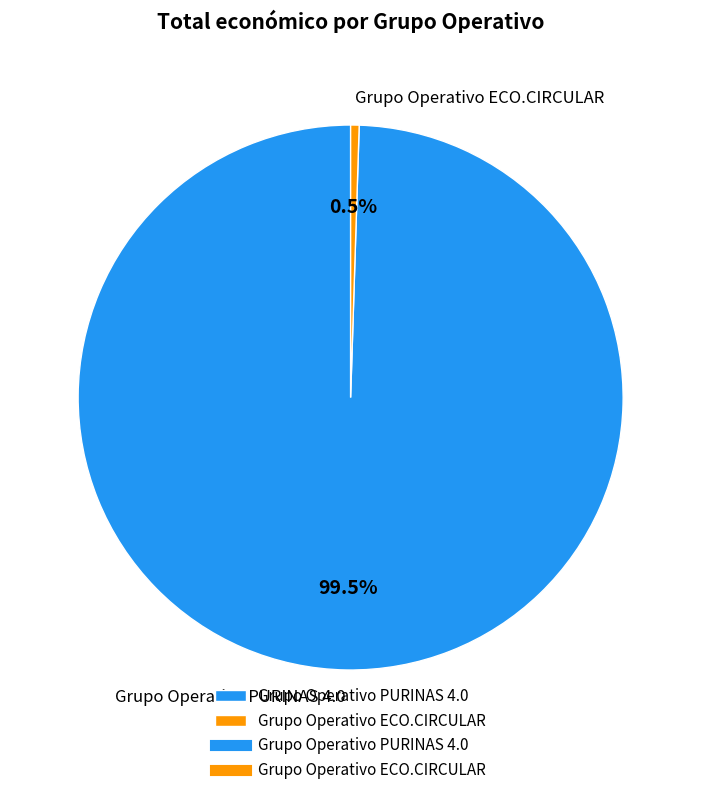

Is there a majority slice in this chart?

Yes